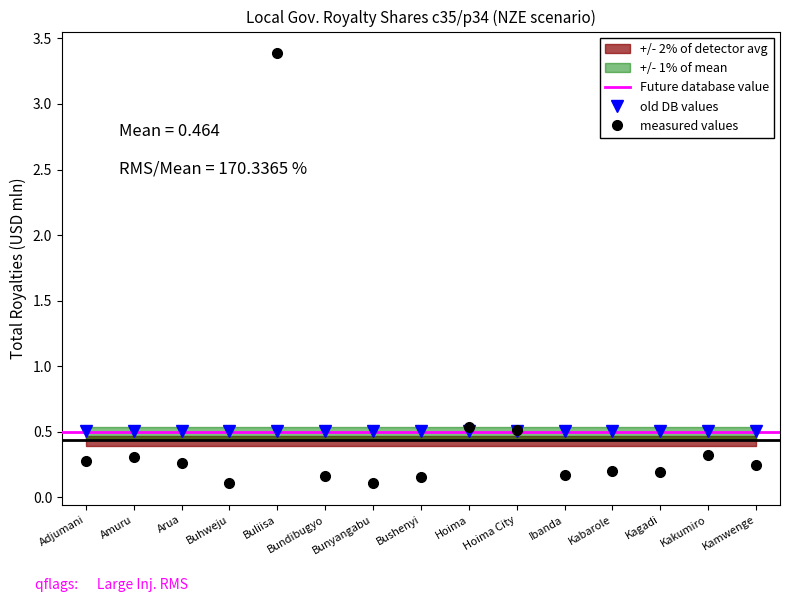

Reading left to right, what are all the values shown in this chart?

Adjumani=0.3	Amuru=0.3	Arua=0.3	Buhweju=0.1	Buliisa=3.4	Bundibugyo=0.2	Bunyangabu=0.1	Bushenyi=0.2	Hoima=0.5	Hoima City=0.5	Ibanda=0.2	Kabarole=0.2	Kagadi=0.2	Kakumiro=0.3	Kamwenge=0.2